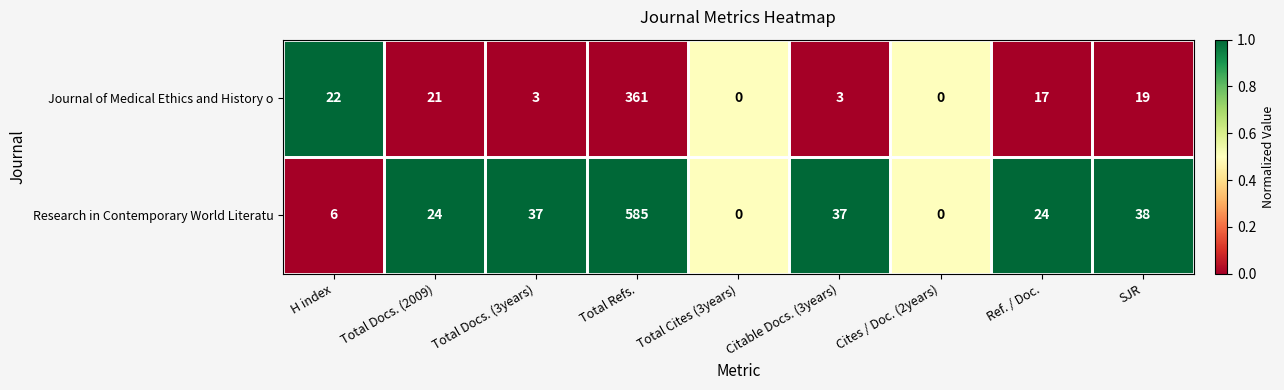

What is the sum of all Research in Contemporary World Literatu values?

751